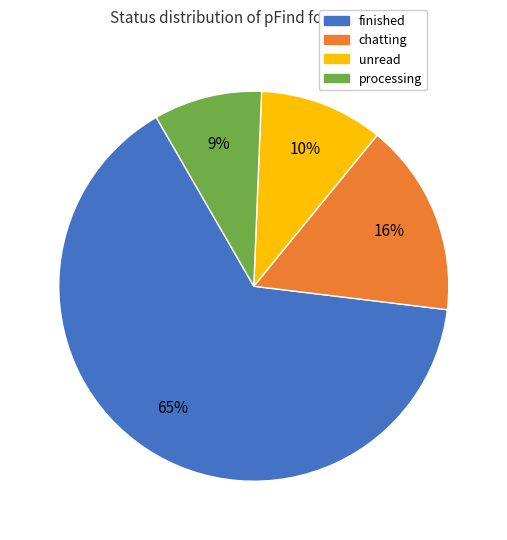

Which category accounts for the majority?

finished